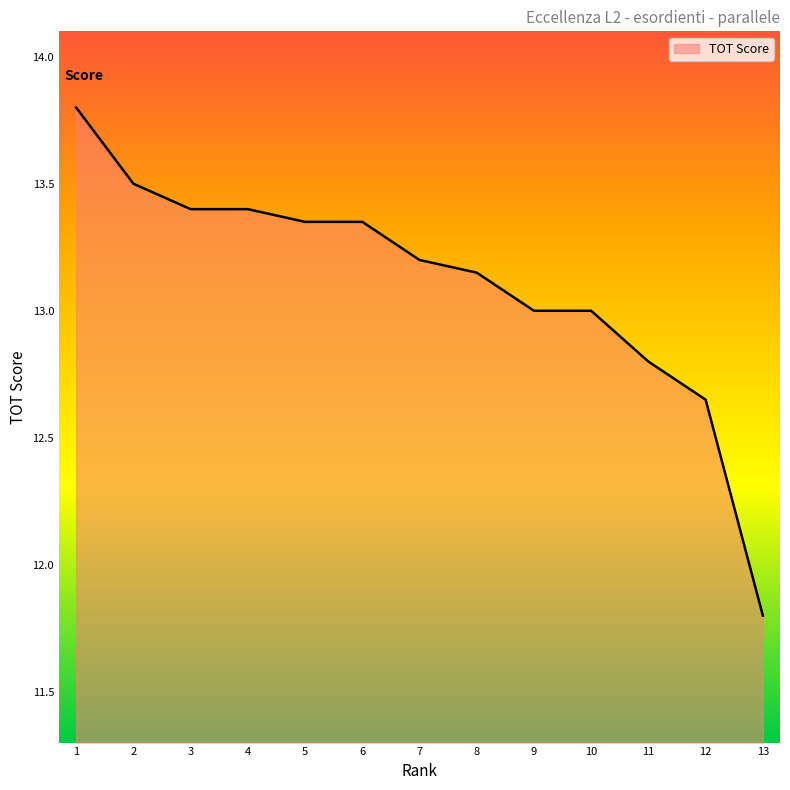

Count the number of categories in the chart.

13